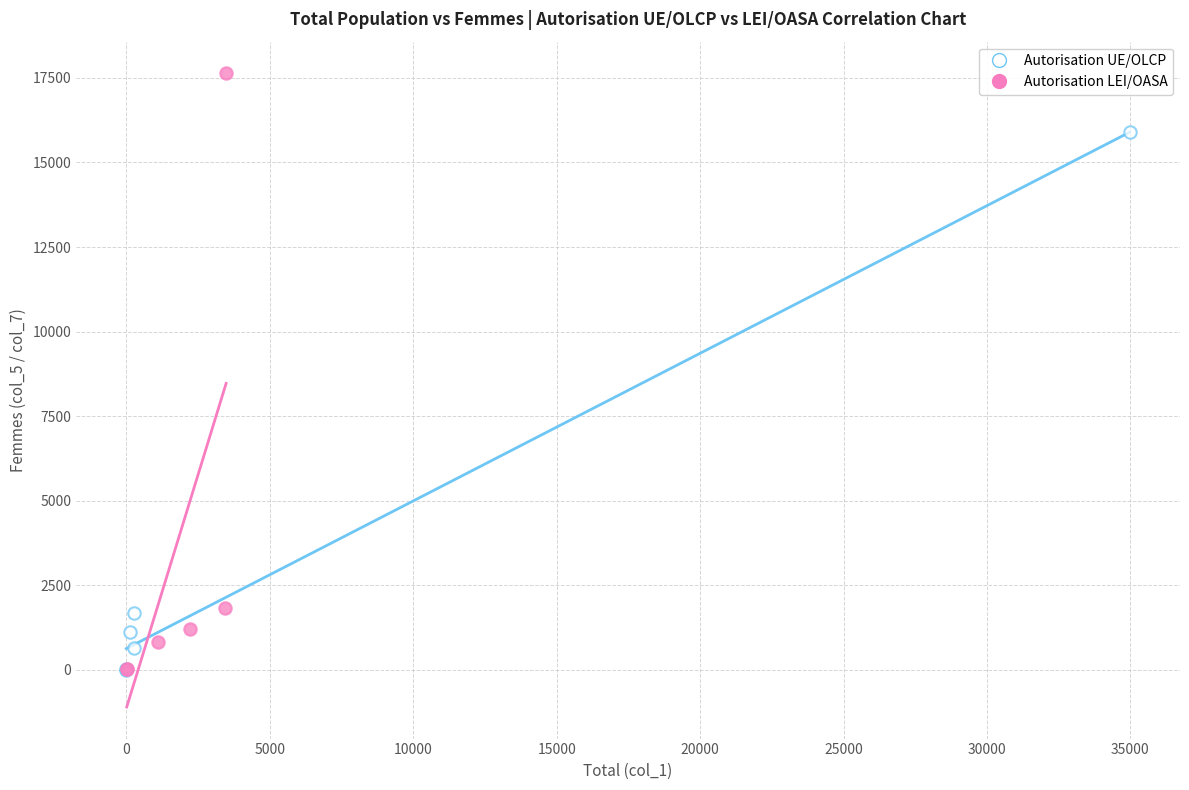

Which series contains the highest Y value?

Autorisation LEI/OASA